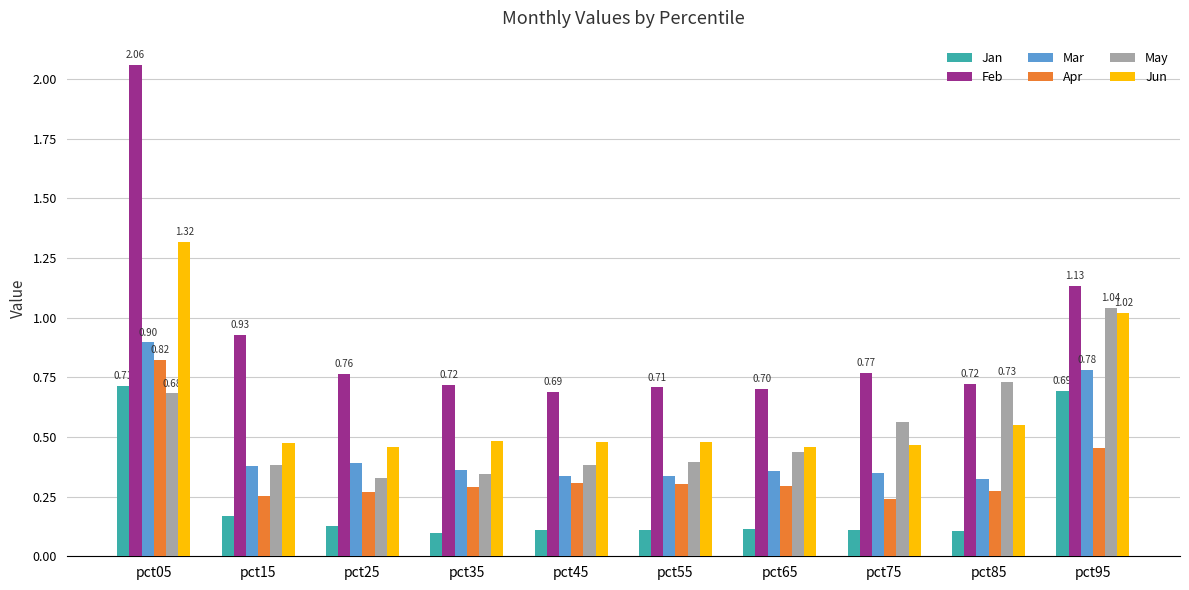

How many distinct data groups are displayed?

6